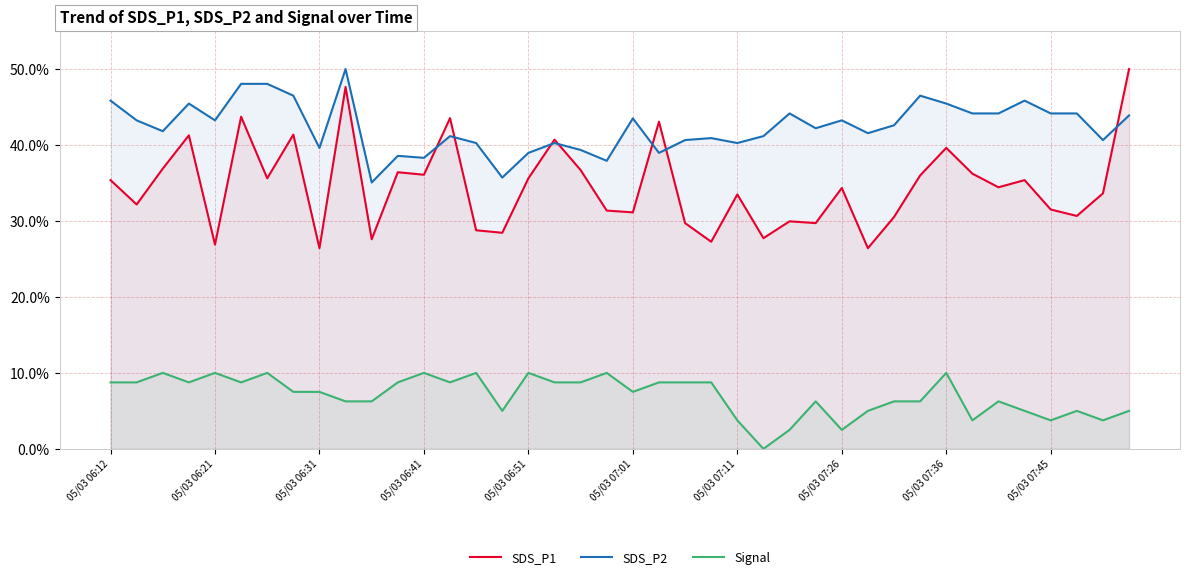

Rank the series by their maximum value, from highest to lowest.

SDS_P1, SDS_P2, Signal